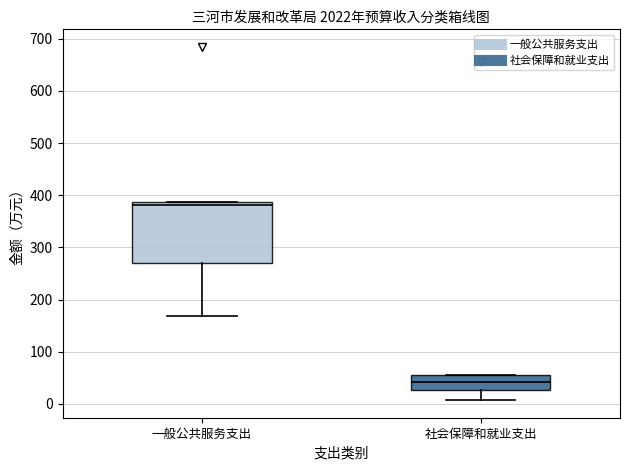

Which box is the tallest, from its lower edge to its upper edge?

一般公共服务支出